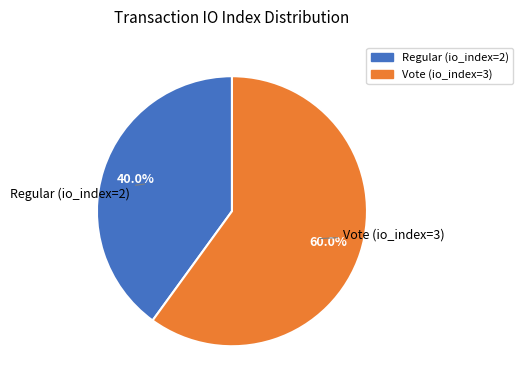

Is there any slice that represents more than half of the pie?

Yes